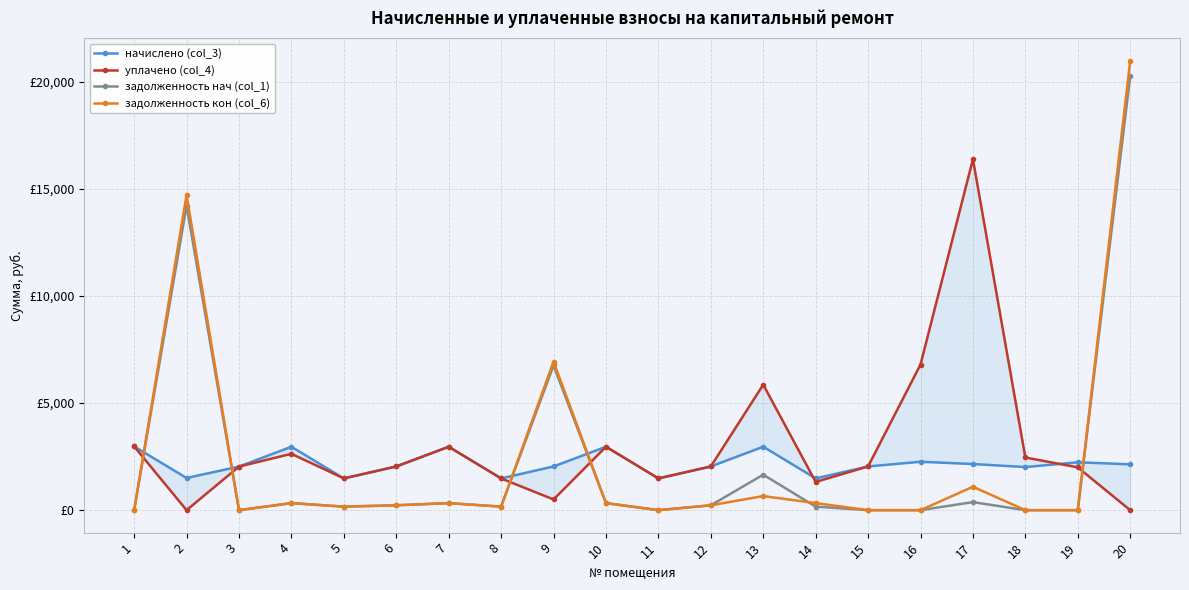

At which category is the sum across all series the highest?

20